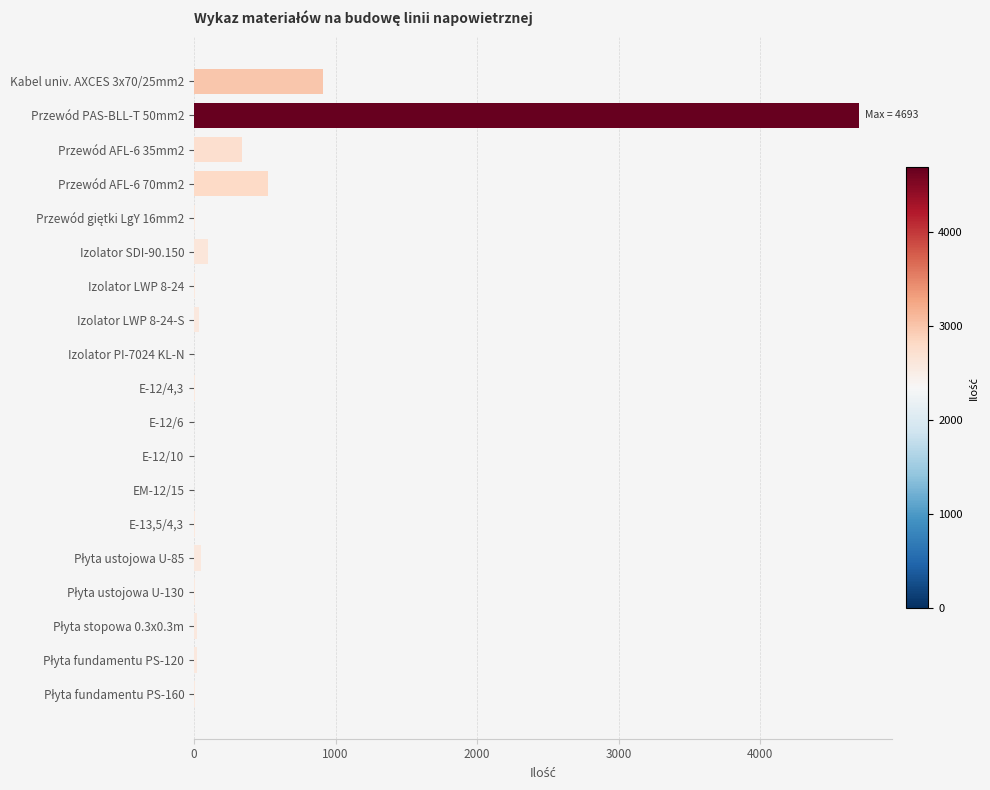

Where is the data nearest to the value 2347?

Kabel univ. AXCES 3x70/25mm2